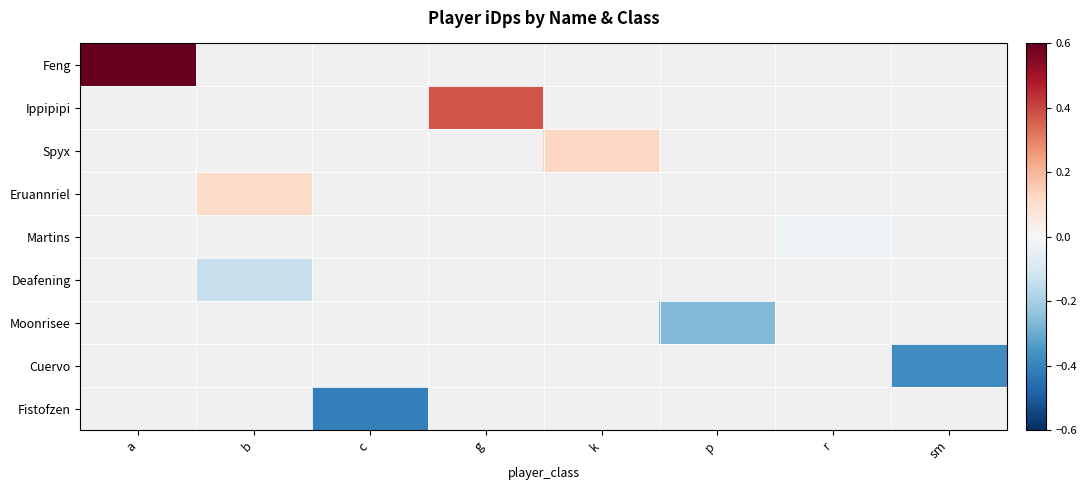

At how many categories does at least one series exceed 0?

4